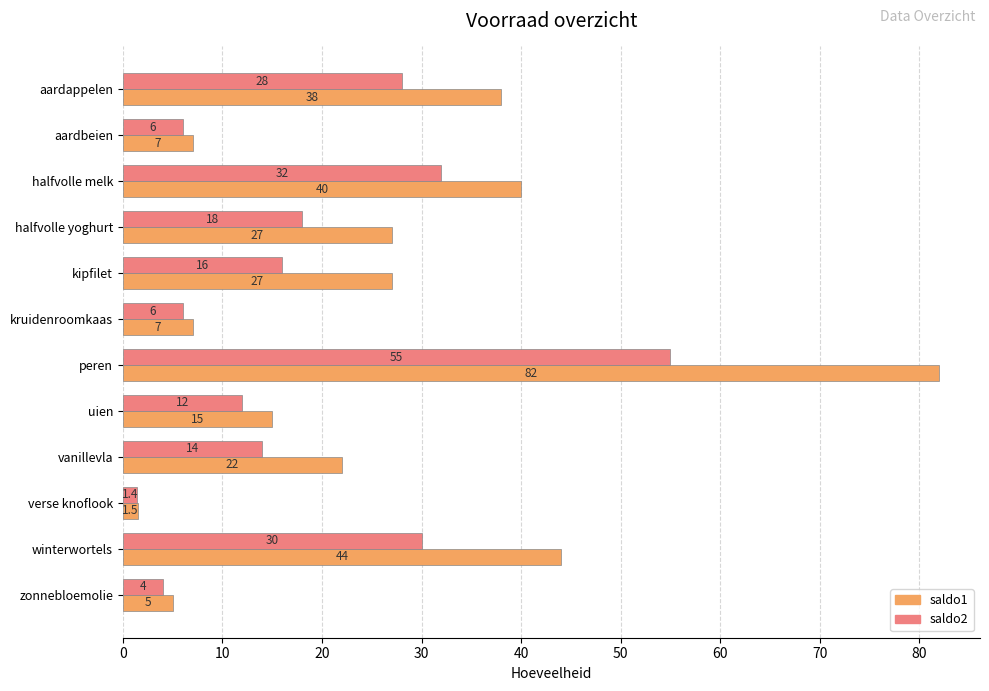

What is the spread (max minus min) of values at vanillevla?

8.0